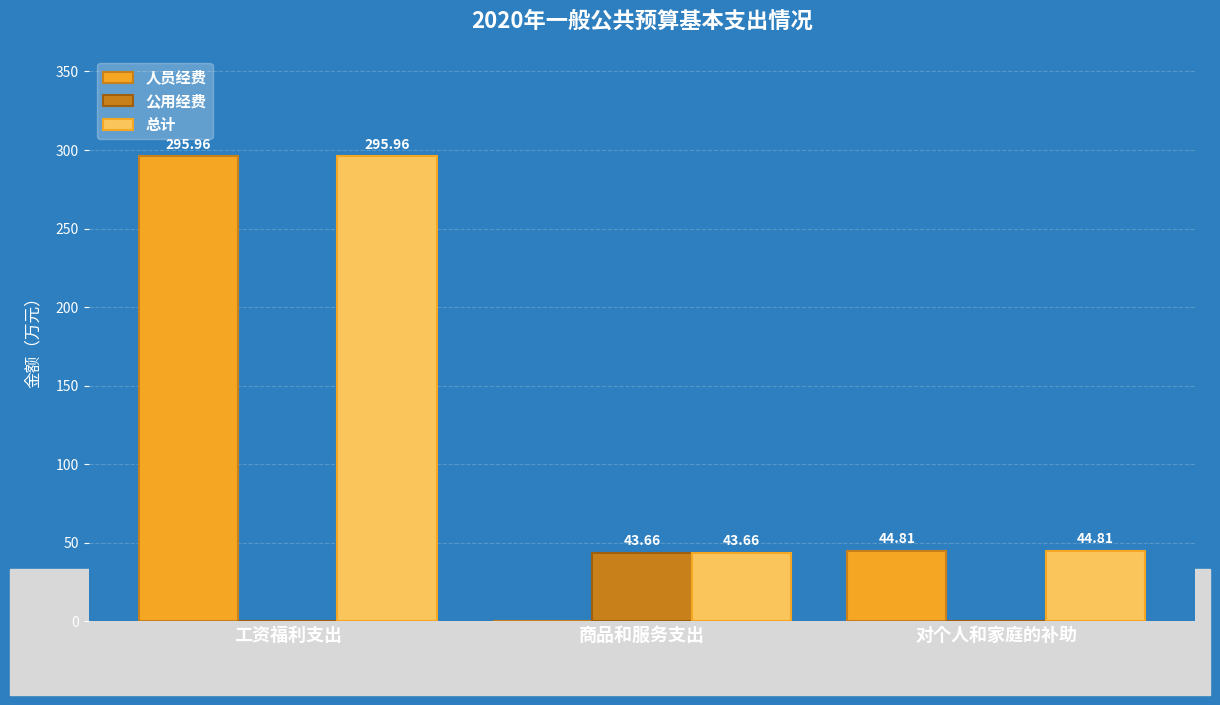

What is the total value across all series at 工资福利支出?

591.9